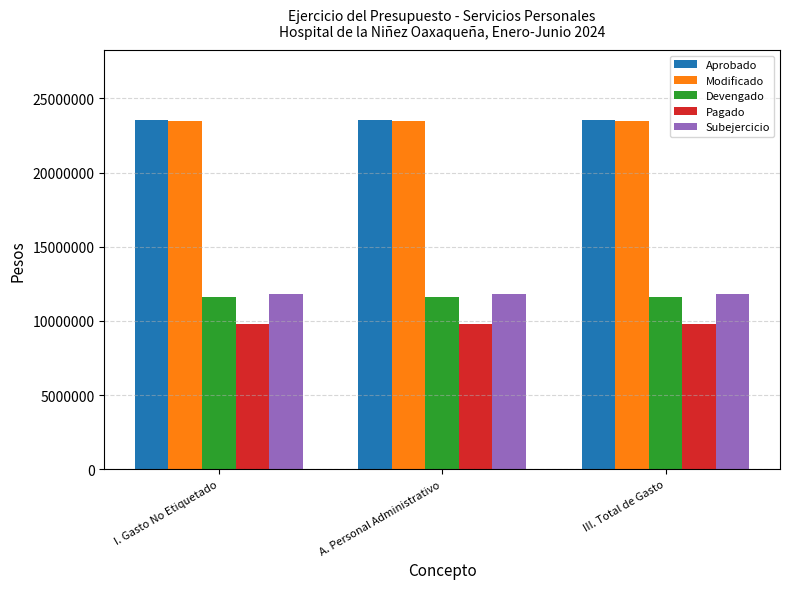

How many bars are there in total?

15